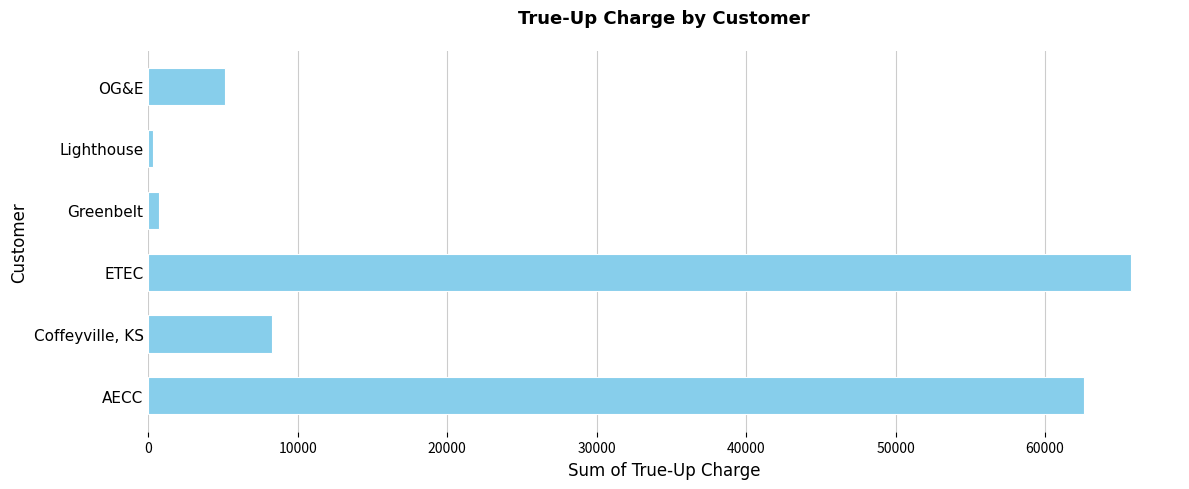

Between AECC and Lighthouse, which is larger?

AECC